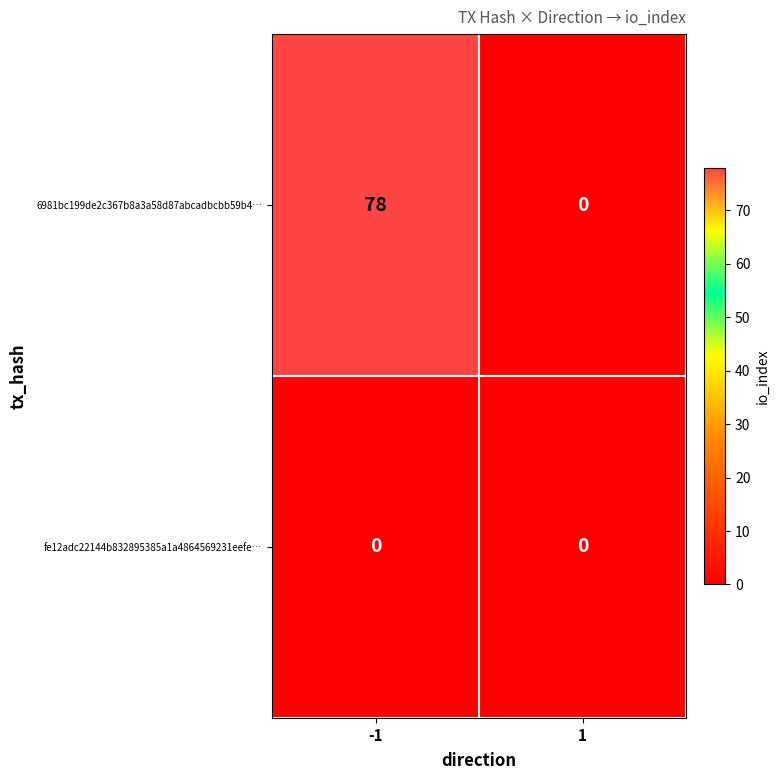

The value of 6981bc199de2c367b8a3a58d87abcadbcbb59b4… at 1 is 0. True or false?

True